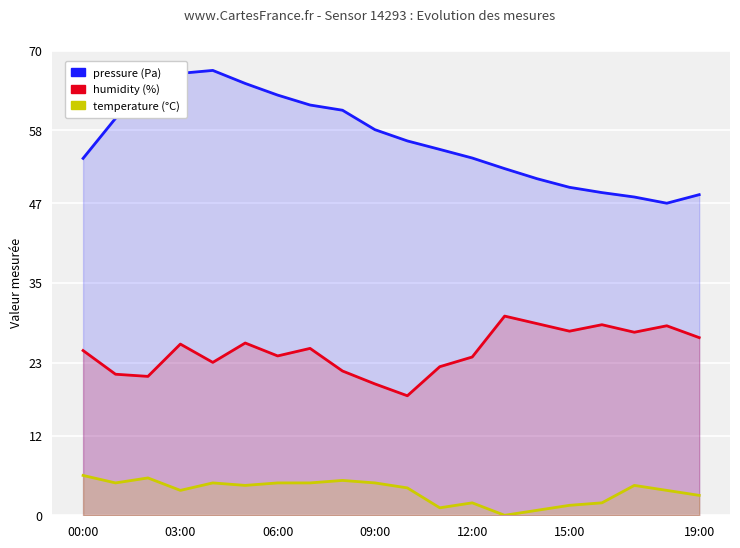

What are all the series names shown in the legend?

pressure (Pa), humidity (%), temperature (°C)